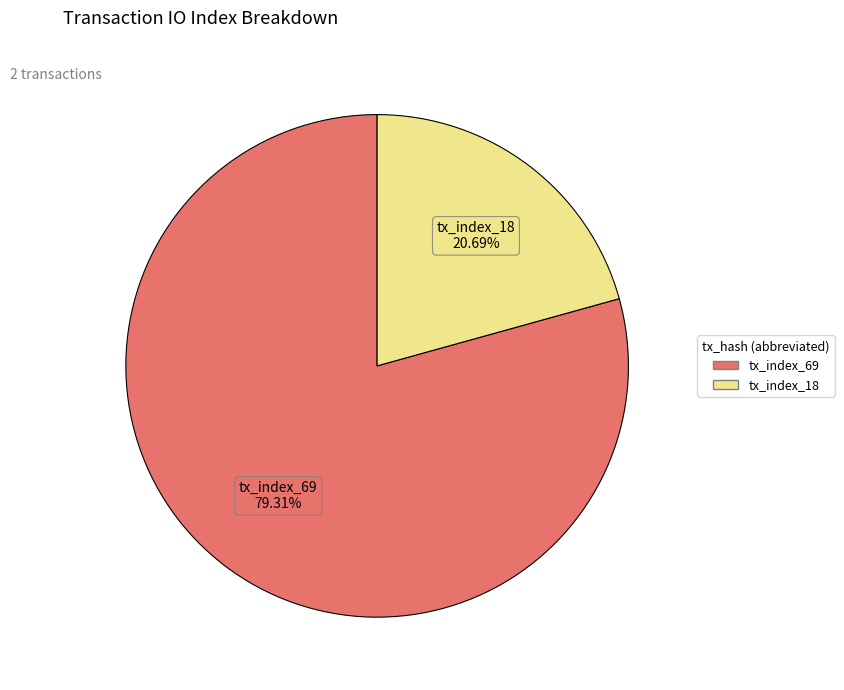

Is it true that tx_index_18 is 21% of the pie?

True